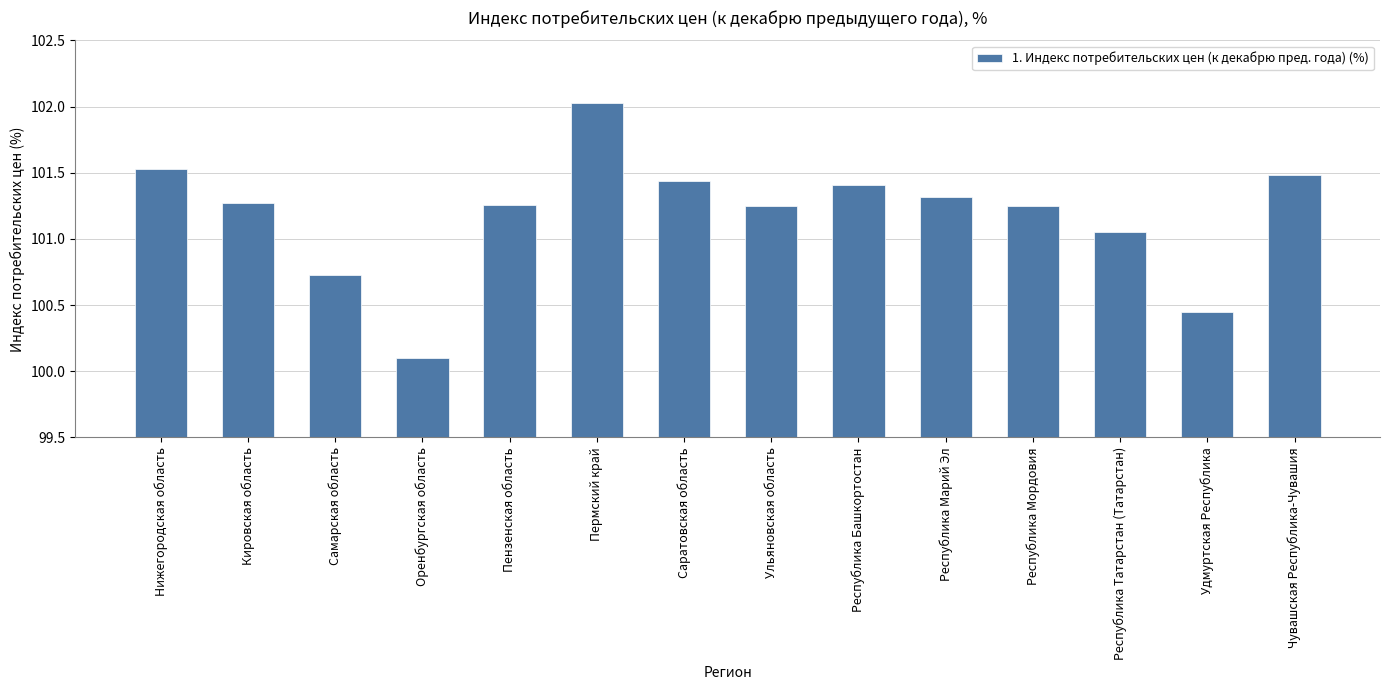

How many data points does each series have?

14